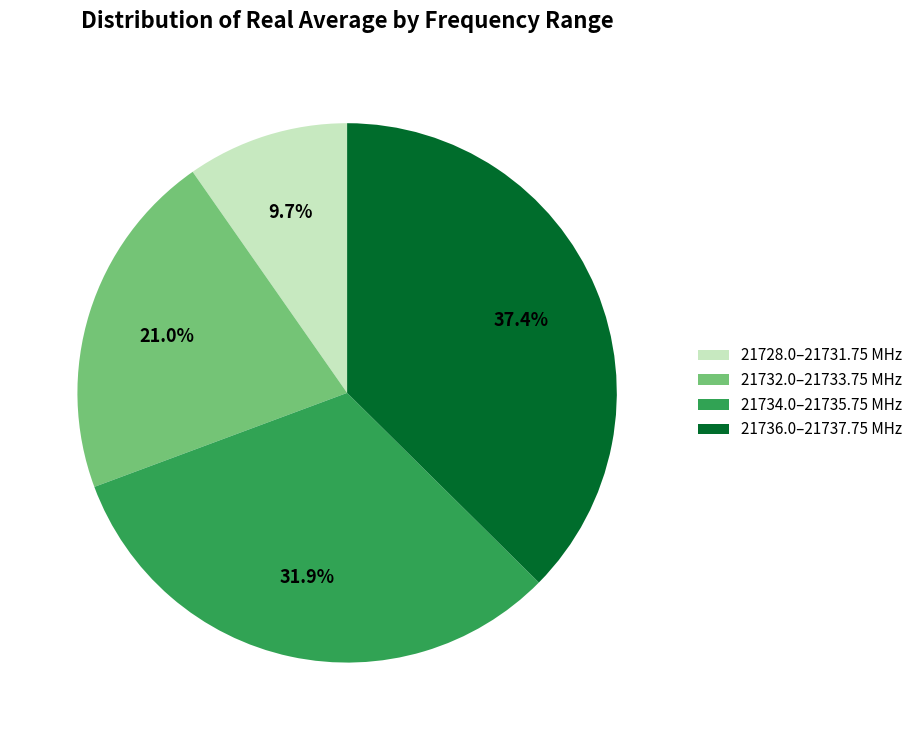

Which category has the smallest portion of the pie?

21728.0–21731.75 MHz